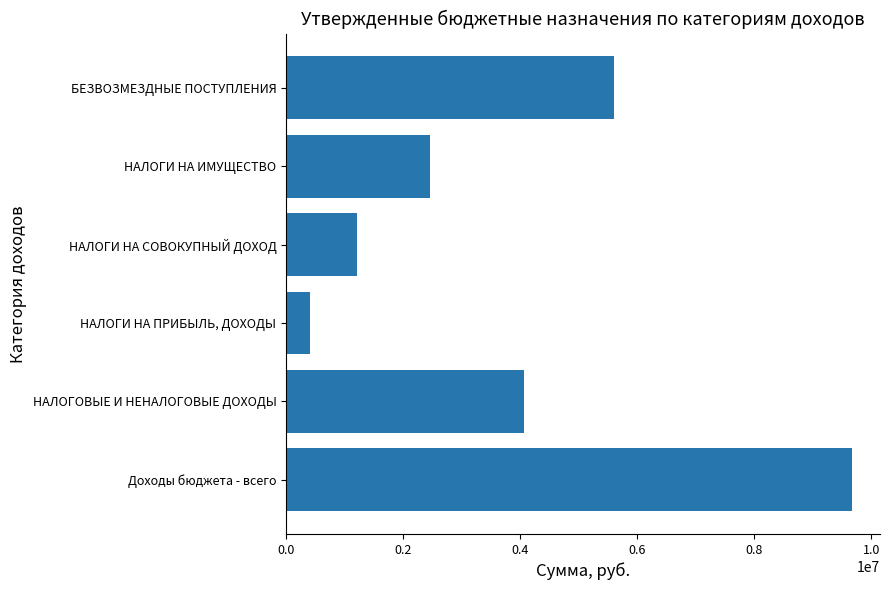

Which has a higher value, НАЛОГОВЫЕ И НЕНАЛОГОВЫЕ ДОХОДЫ or НАЛОГИ НА ПРИБЫЛЬ, ДОХОДЫ?

НАЛОГОВЫЕ И НЕНАЛОГОВЫЕ ДОХОДЫ